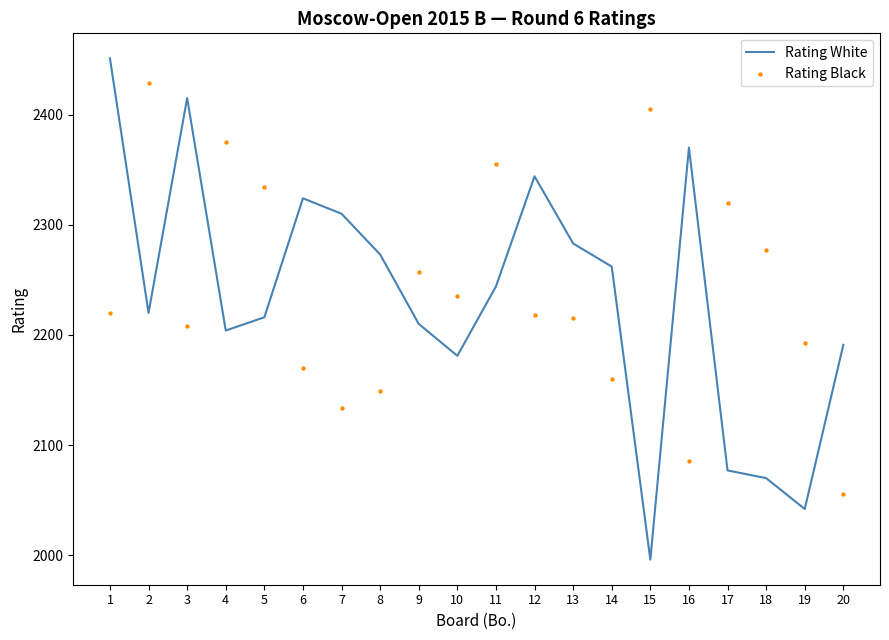

Is the value of Rating White at 2 greater than the value of Rating Black at 12?

Yes